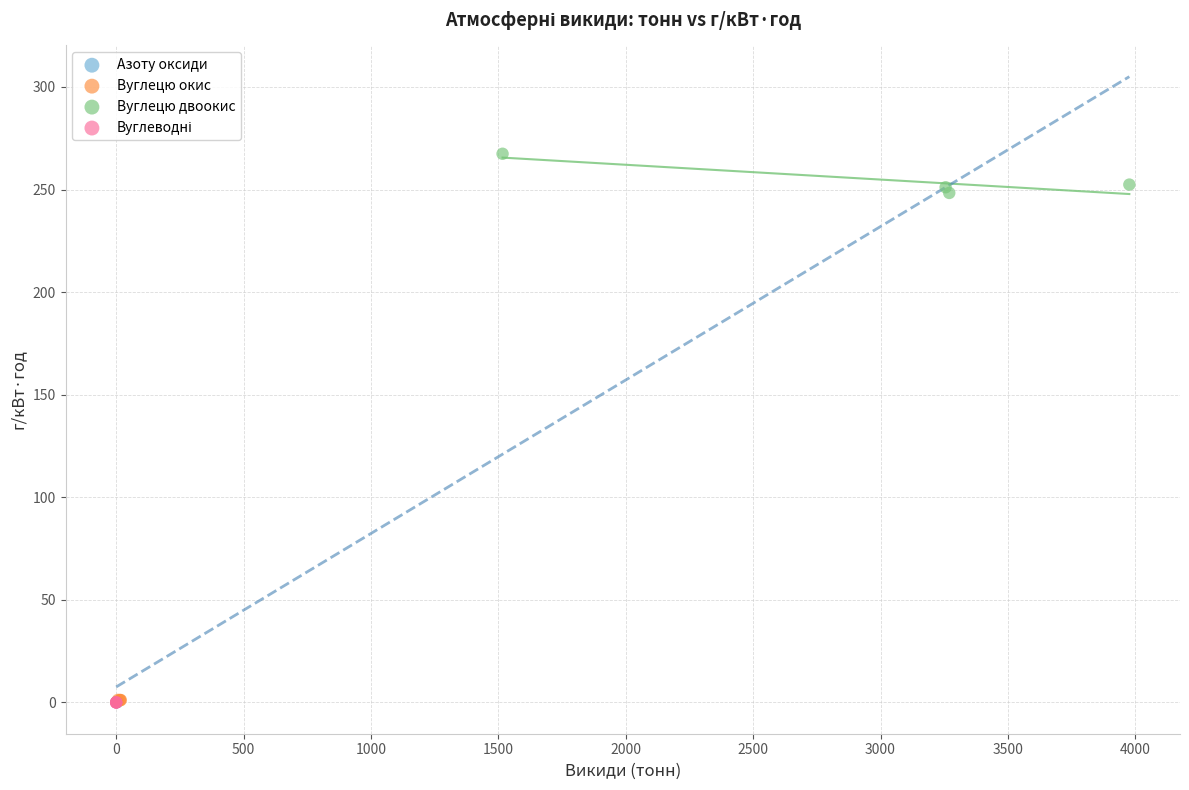

Which series has the widest spread of Y values?

Вуглецю двоокис